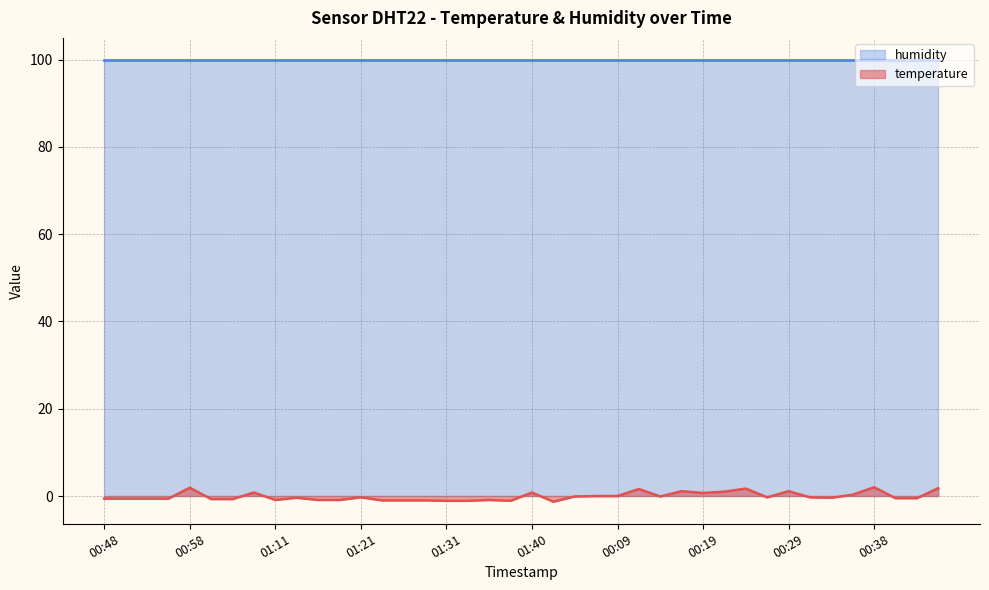

List the labels in order of value, smallest first.

00:02, 01:31, 01:33, 01:38, 01:23, 01:26, 01:28, 01:11, 01:16, 01:18, 01:35, 01:03, 01:06, 00:48, 00:51, 00:53, 00:56, 00:41, 00:43, 01:13, 00:33, 01:21, 00:26, 00:31, 00:04, 00:14, 00:06, 00:09, 00:36, 00:19, 01:08, 01:40, 00:21, 00:16, 00:29, 00:11, 00:24, 00:46, 00:58, 00:38